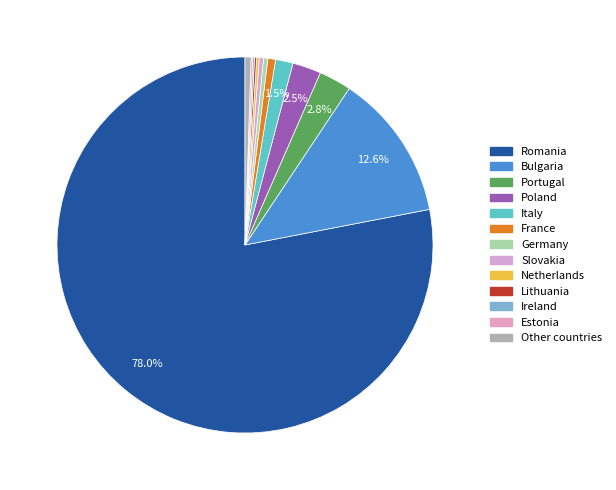

Does any single category account for the majority?

Yes